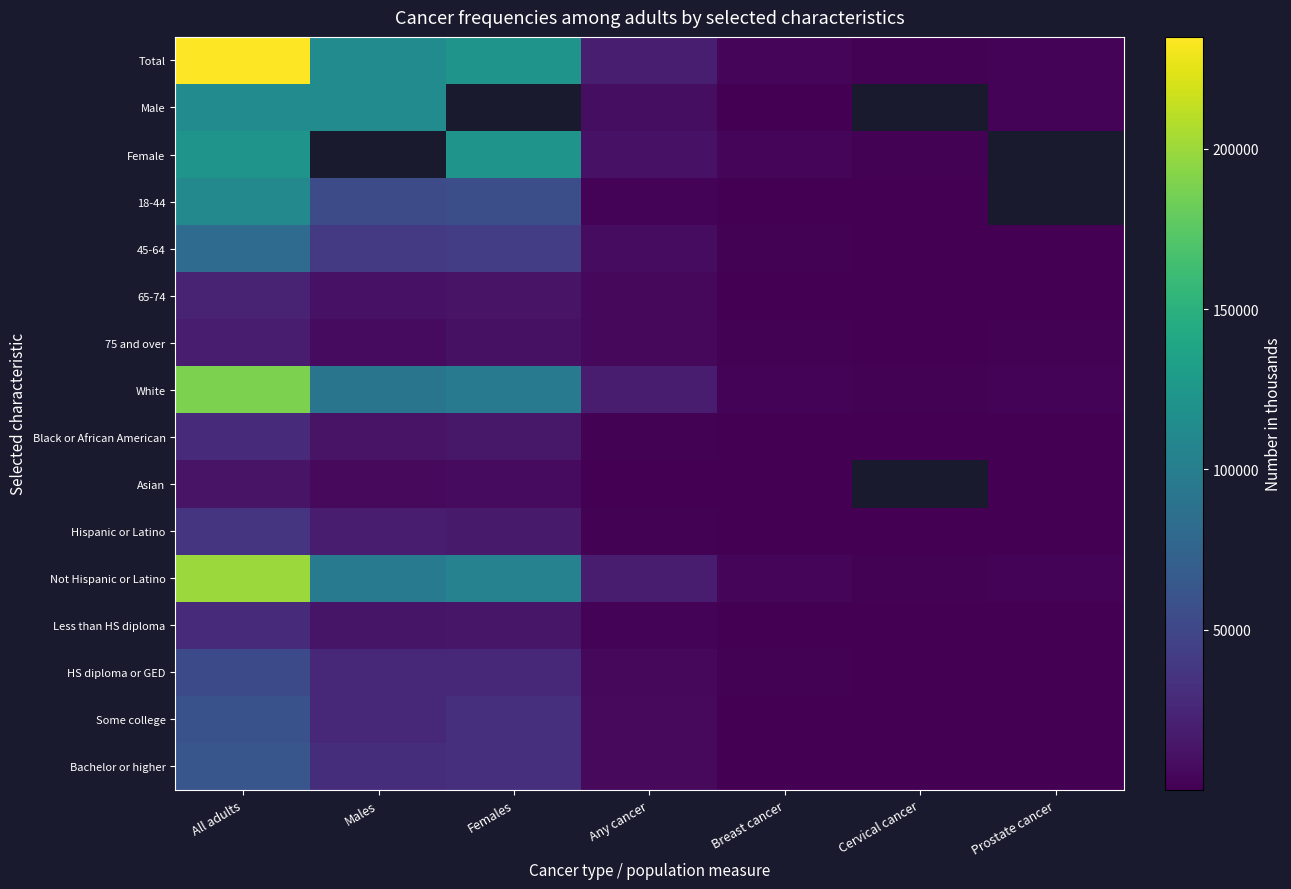

List the labels in order of 75 and over value, largest first.

All adults, Females, Males, Any cancer, Prostate cancer, Breast cancer, Cervical cancer